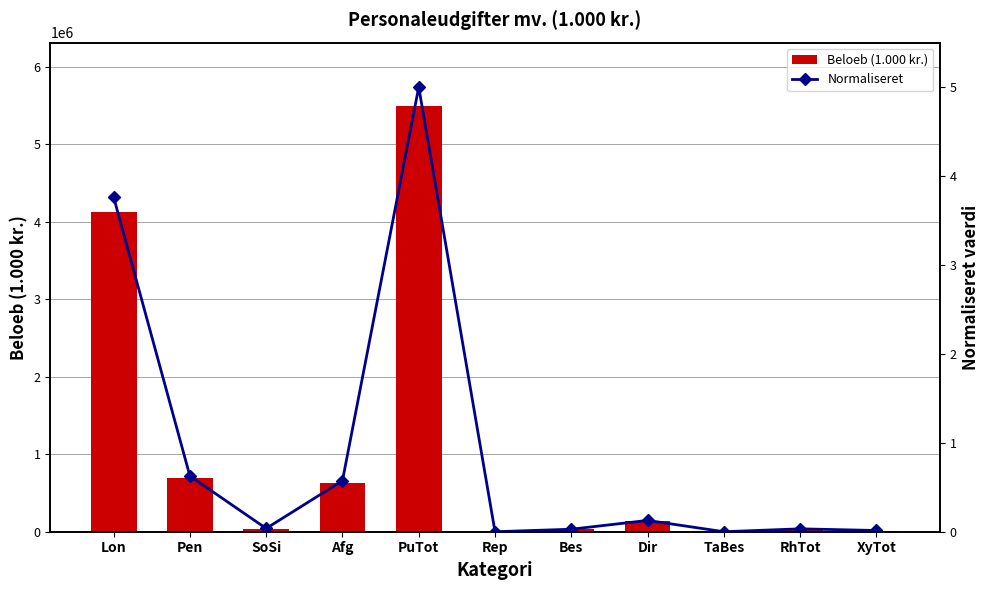

What is the spread (max minus min) of values at RhTot?

35546.0